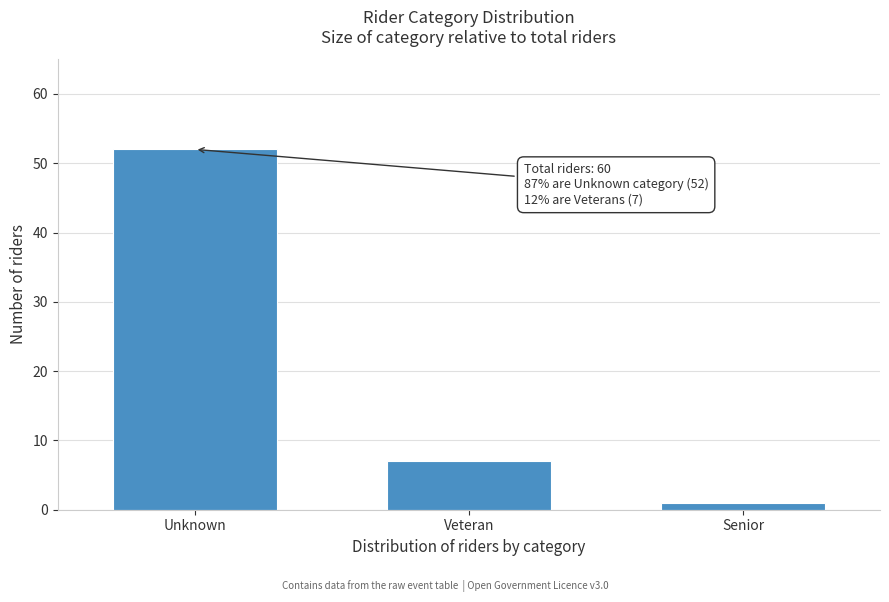

Reading left to right, transcribe all the data shown in this chart.

52	7	1